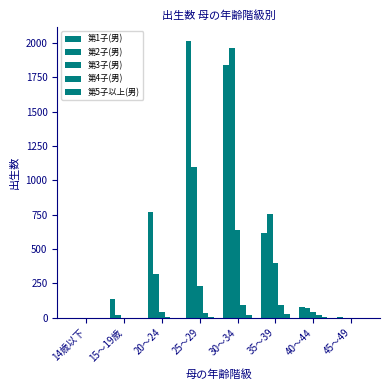

Is it true that 第5子以上(男) equals -9 at 45～49?

False